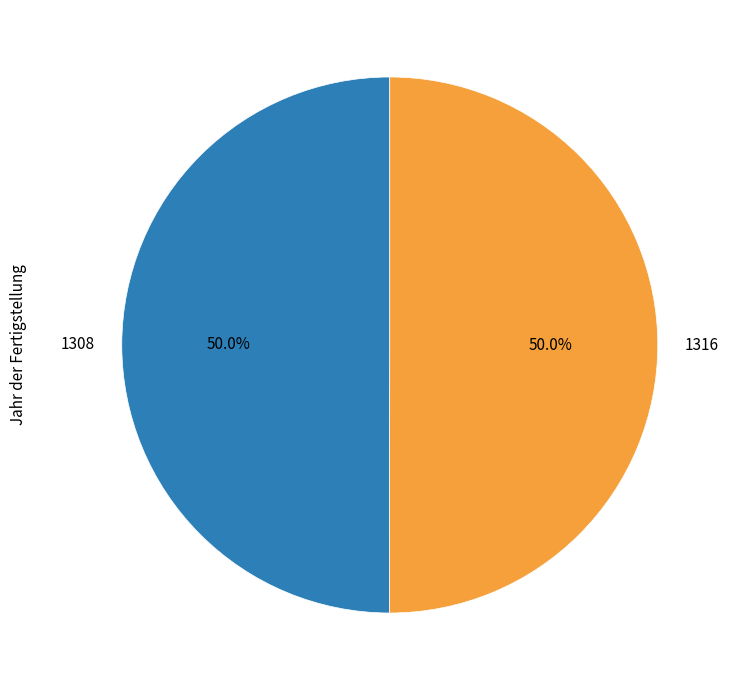

Approximately how many times larger is the value at 1308 compared to 1316?

1.0